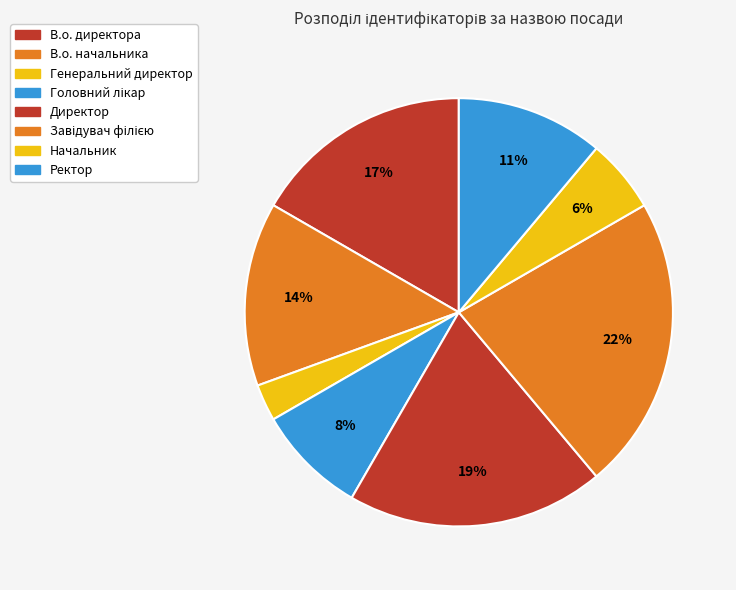

To the nearest percent, what percentage of the pie is Генеральний директор?

3%